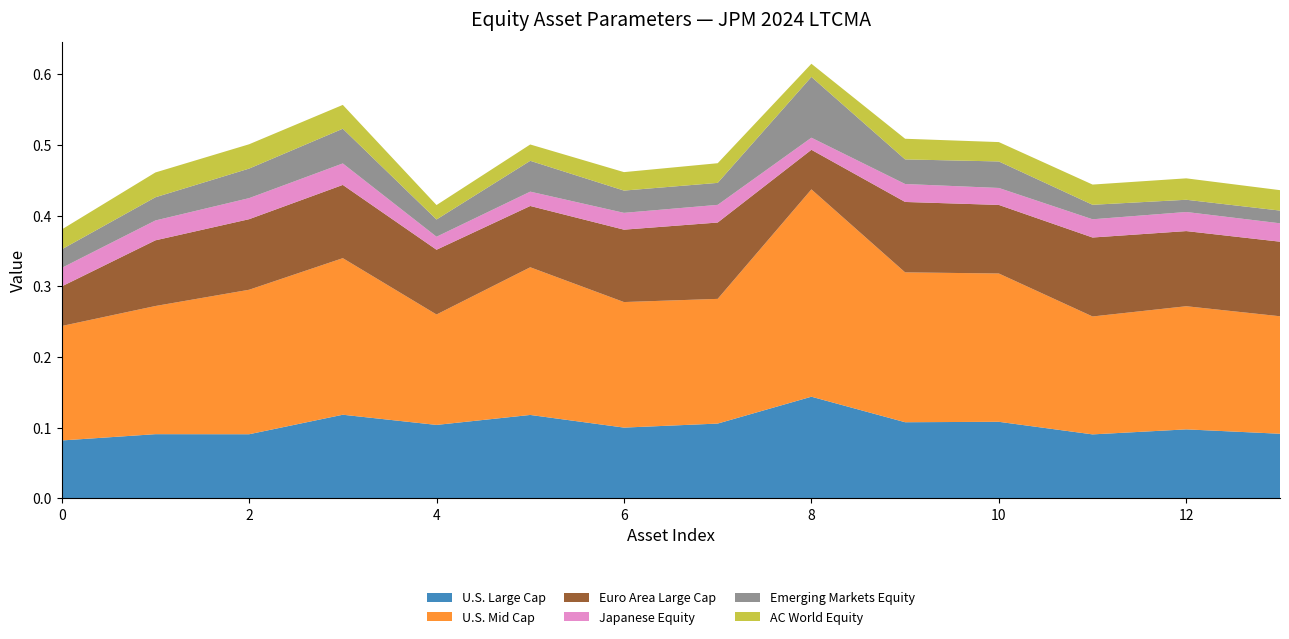

Reading left to right, extract all data points from this chart.

U.S. Large Cap: 0=0.1	1=0.1	2=0.1	3=0.1	4=0.1	5=0.1	6=0.1	7=0.1	8=0.1	9=0.1	10=0.1	11=0.1	12=0.1	13=0.1
U.S. Mid Cap: 0=0.2	1=0.2	2=0.2	3=0.2	4=0.2	5=0.2	6=0.2	7=0.2	8=0.3	9=0.2	10=0.2	11=0.2	12=0.2	13=0.2
Euro Area Large Cap: 0=0.1	1=0.1	2=0.1	3=0.1	4=0.1	5=0.1	6=0.1	7=0.1	8=0.1	9=0.1	10=0.1	11=0.1	12=0.1	13=0.1
Japanese Equity: 0=0.0	1=0.0	2=0.0	3=0.0	4=0.0	5=0.0	6=0.0	7=0.0	8=0.0	9=0.0	10=0.0	11=0.0	12=0.0	13=0.0
Emerging Markets Equity: 0=0.0	1=0.0	2=0.0	3=0.0	4=0.0	5=0.0	6=0.0	7=0.0	8=0.1	9=0.0	10=0.0	11=0.0	12=0.0	13=0.0
AC World Equity: 0=0.0	1=0.0	2=0.0	3=0.0	4=0.0	5=0.0	6=0.0	7=0.0	8=0.0	9=0.0	10=0.0	11=0.0	12=0.0	13=0.0